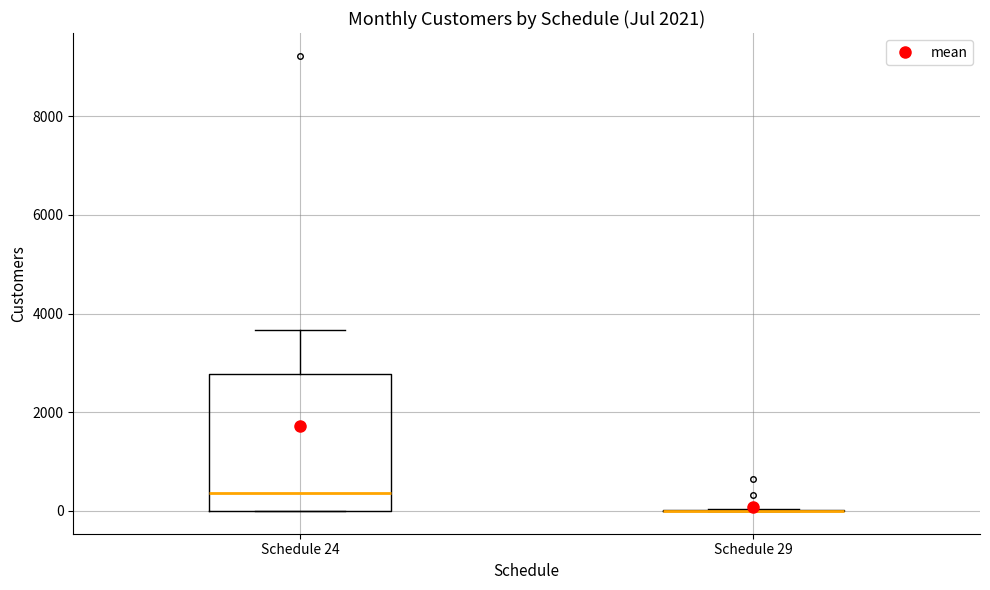

Reading left to right, read every box against the y-axis: the position of its median line, the range the box covers, and the ends of its whiskers. The values are not printed on the chart, so give them approximately, as read against the axis.

Schedule 24: median 400, box 0 to 2800, whiskers 0 to 3600
Schedule 29: box collapsed to a line at 0, whiskers 0 to 0